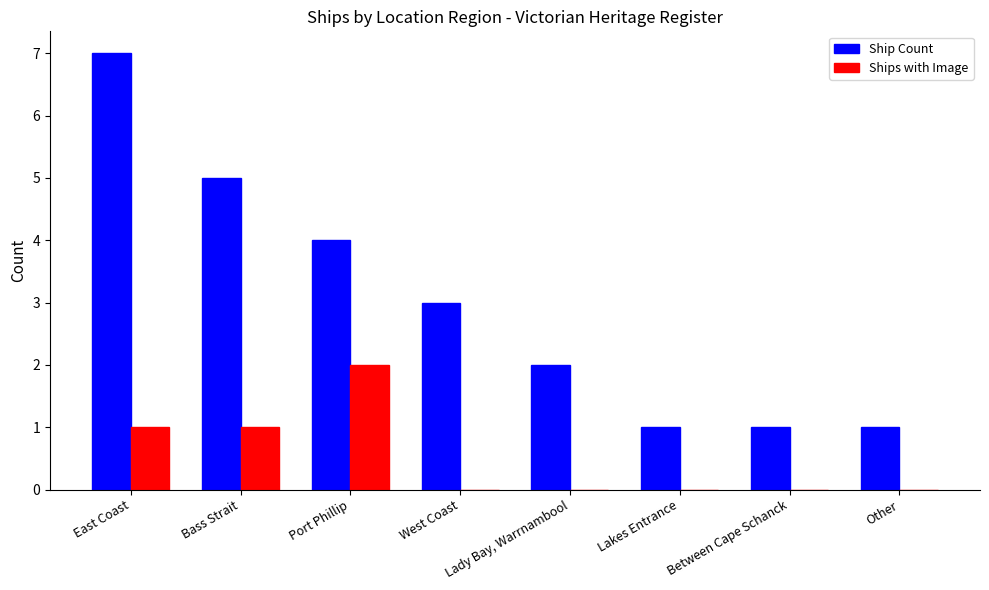

What is the maximum value for Ship Count?

7